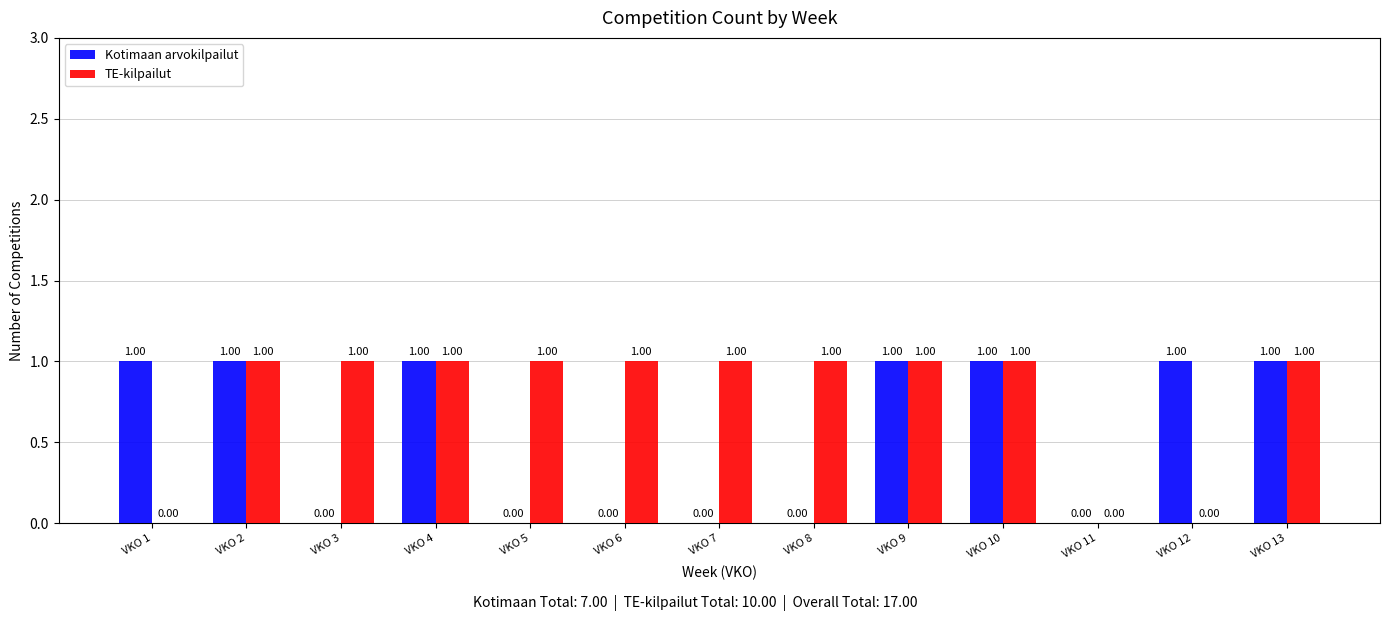

Reading right to left, list all the values displayed in this chart.

Kotimaan arvokilpailut: VKO 13=1	VKO 12=1	VKO 11=0	VKO 10=1	VKO 9=1	VKO 8=0	VKO 7=0	VKO 6=0	VKO 5=0	VKO 4=1	VKO 3=0	VKO 2=1	VKO 1=1
TE-kilpailut: VKO 13=1	VKO 12=0	VKO 11=0	VKO 10=1	VKO 9=1	VKO 8=1	VKO 7=1	VKO 6=1	VKO 5=1	VKO 4=1	VKO 3=1	VKO 2=1	VKO 1=0